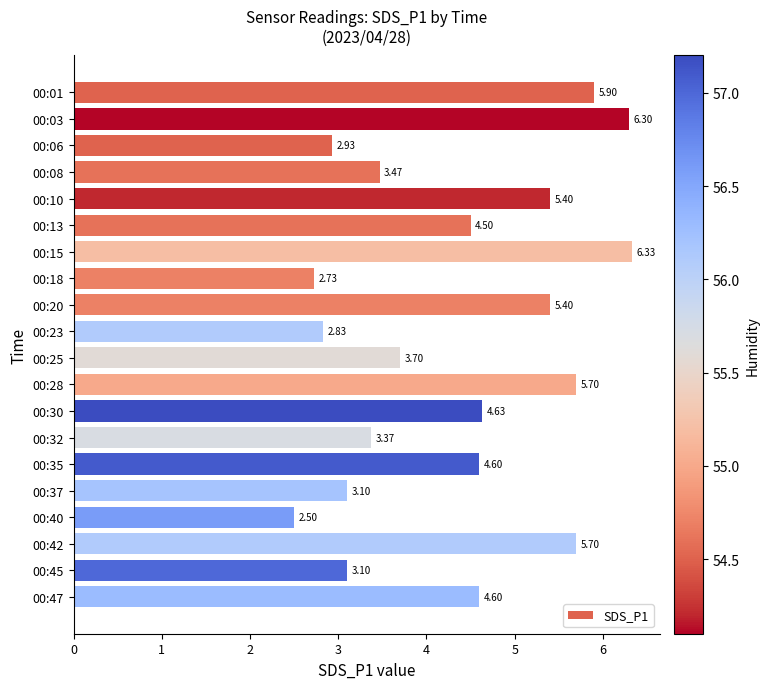

What is the greatest value displayed?

6.3